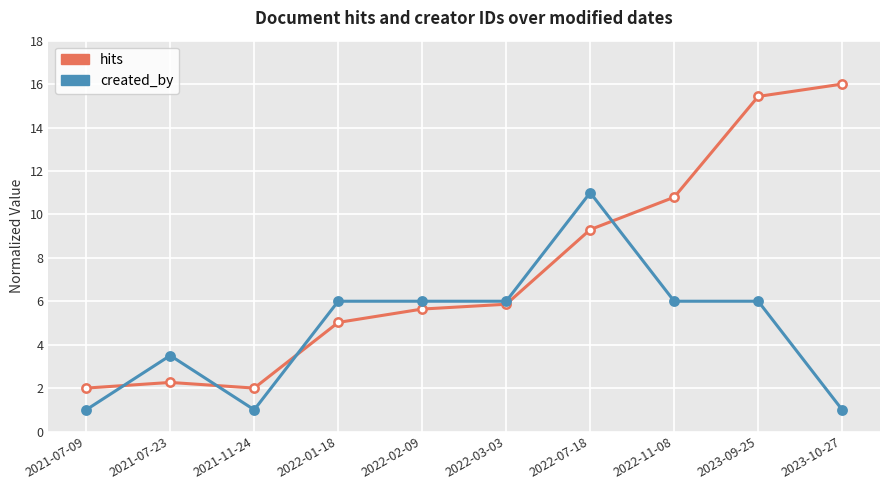

What is the greatest value displayed?

16.0